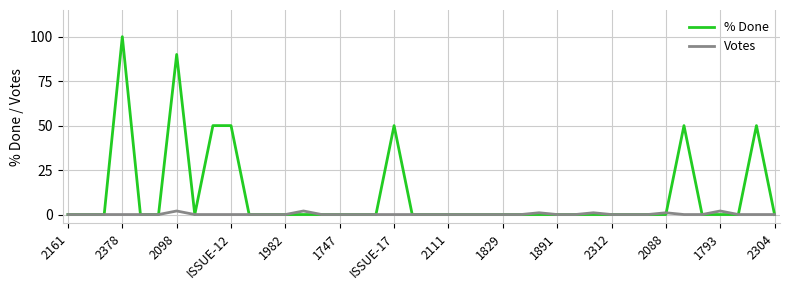

Which series has the widest spread of values?

% Done